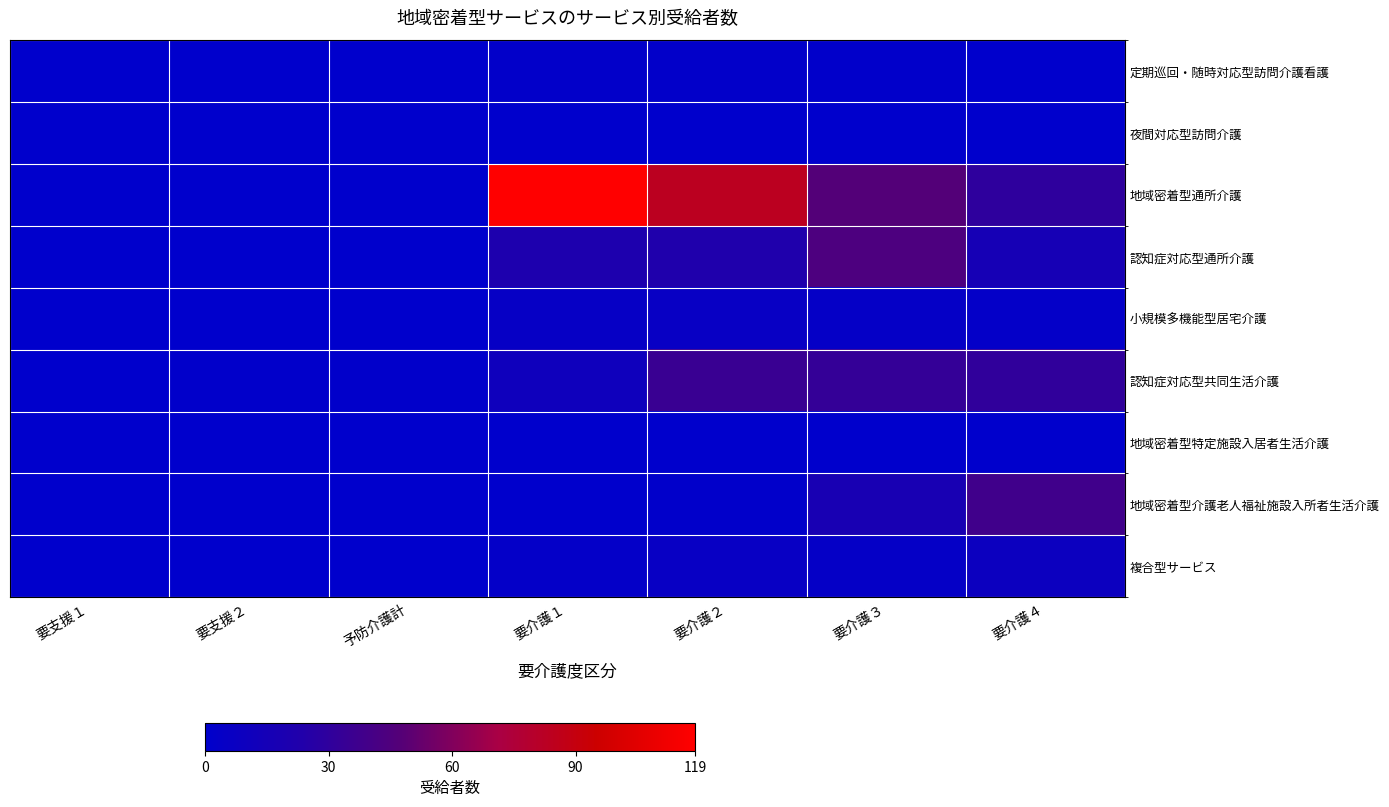

Reading left to right, transcribe all the data shown in this chart.

定期巡回・随時対応型訪問介護看護: 要支援１=0	要支援２=0	予防介護計=0	要介護１=2	要介護２=2	要介護３=1	要介護４=0
夜間対応型訪問介護: 要支援１=0	要支援２=0	予防介護計=0	要介護１=0	要介護２=0	要介護３=0	要介護４=0
地域密着型通所介護: 要支援１=0	要支援２=0	予防介護計=0	要介護１=119	要介護２=84	要介護３=47	要介護４=30
認知症対応型通所介護: 要支援１=0	要支援２=0	予防介護計=0	要介護１=21	要介護２=22	要介護３=44	要介護４=16
小規模多機能型居宅介護: 要支援１=0	要支援２=0	予防介護計=0	要介護１=5	要介護２=6	要介護３=4	要介護４=3
認知症対応型共同生活介護: 要支援１=0	要支援２=1	予防介護計=1	要介護１=11	要介護２=35	要介護３=33	要介護４=31
地域密着型特定施設入居者生活介護: 要支援１=0	要支援２=0	予防介護計=0	要介護１=0	要介護２=0	要介護３=0	要介護４=0
地域密着型介護老人福祉施設入所者生活介護: 要支援１=0	要支援２=0	予防介護計=0	要介護１=0	要介護２=1	要介護３=17	要介護４=38
複合型サービス: 要支援１=0	要支援２=0	予防介護計=0	要介護１=3	要介護２=6	要介護３=4	要介護４=9